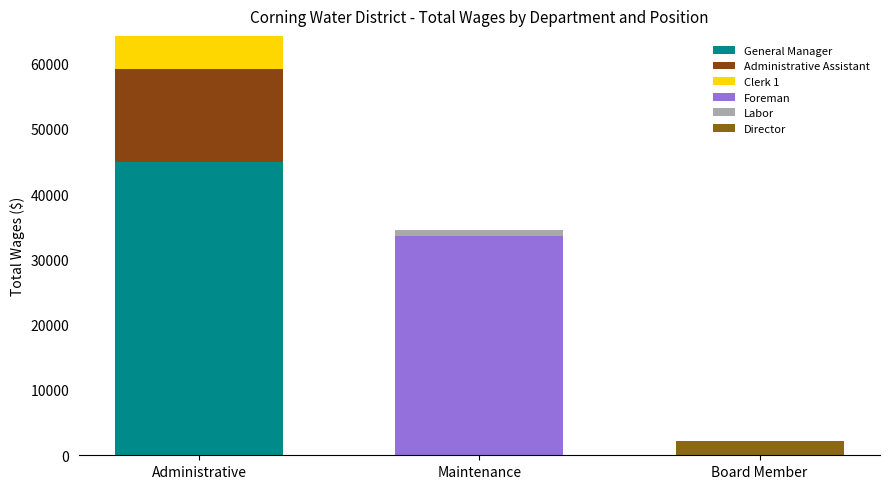

The Foreman series shows -13258 at Board Member. True or false?

False